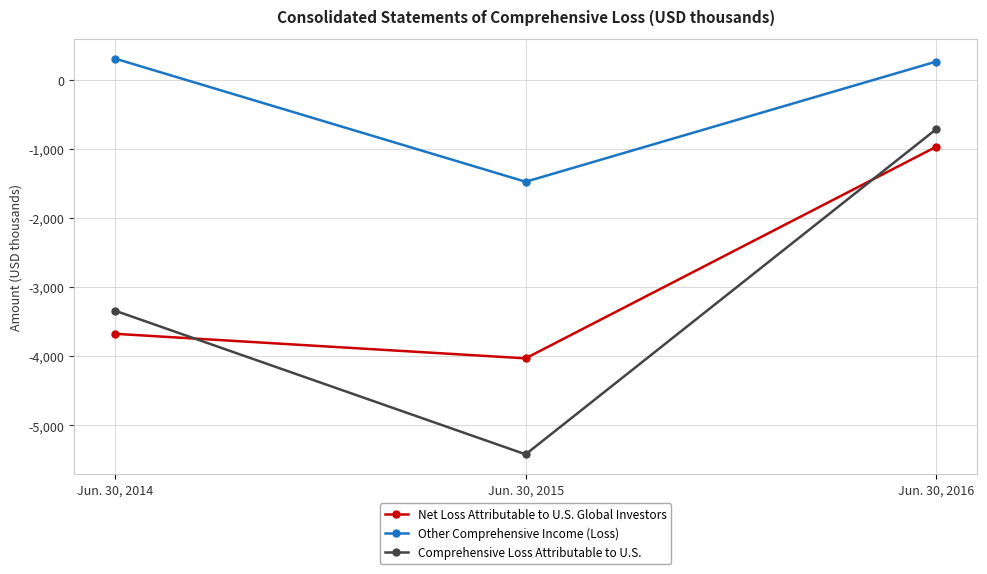

Between Jun. 30, 2014 and Jun. 30, 2015, which series saw the biggest shift?

Comprehensive Loss Attributable to U.S.